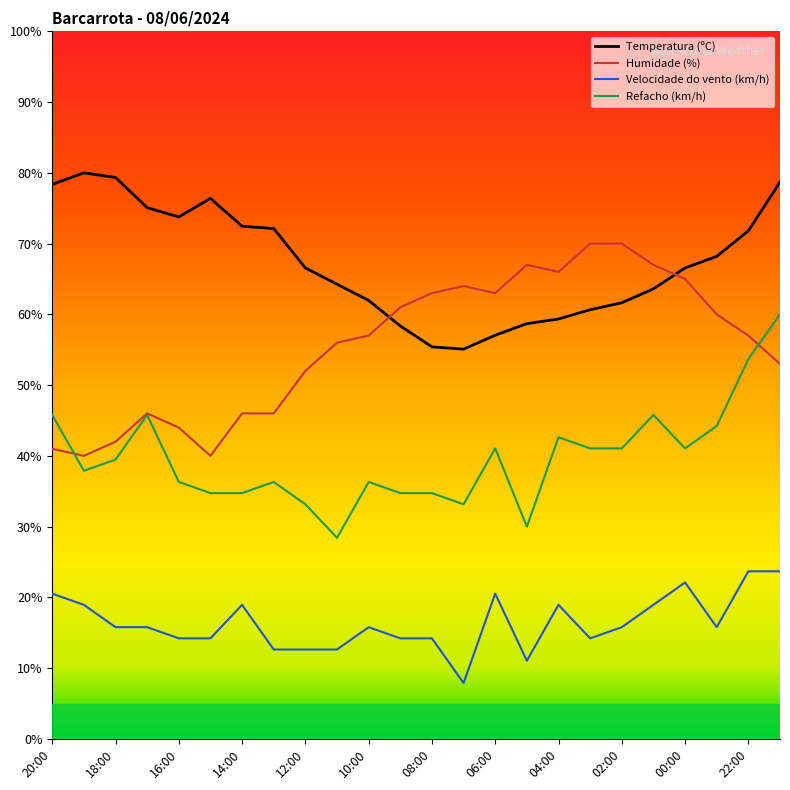

How many categories are shown in the chart?

24